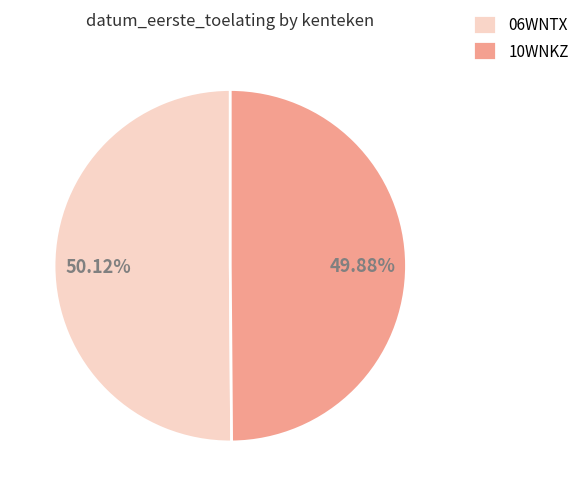

Count the number of slices in the pie.

2